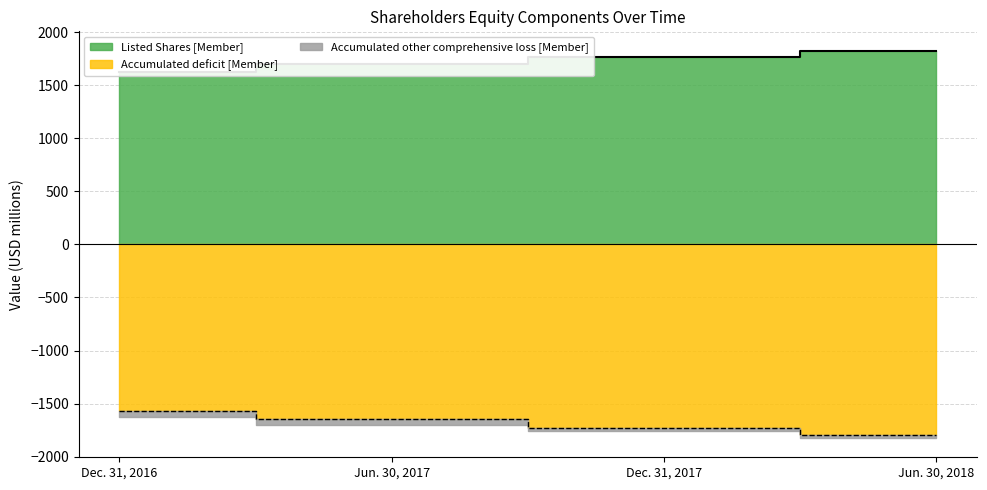

Where is Accumulated deficit [Member] nearest to the value -1681?

Jun. 30, 2017